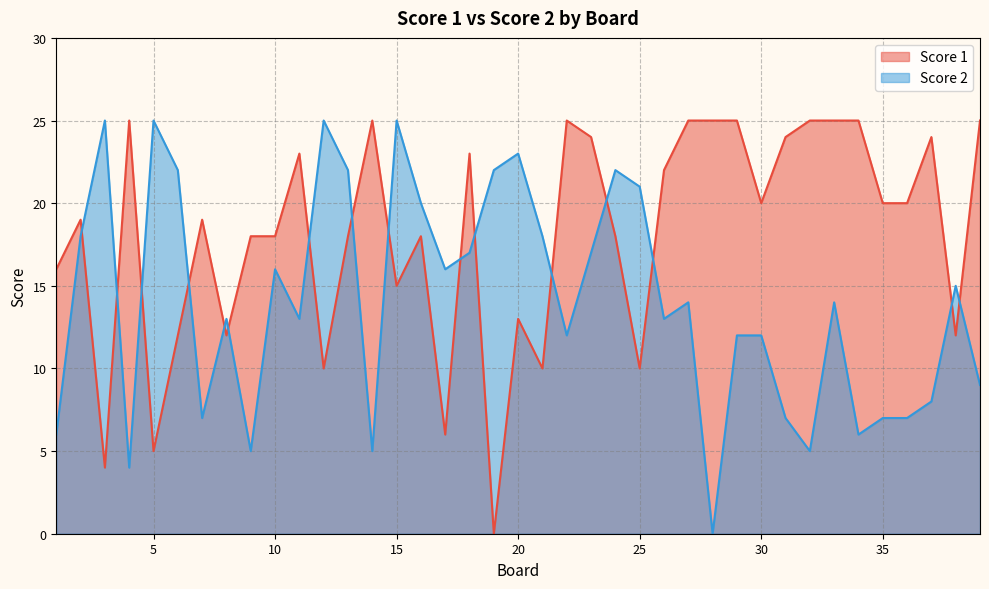

Which series has the largest range (max minus min)?

Score 1